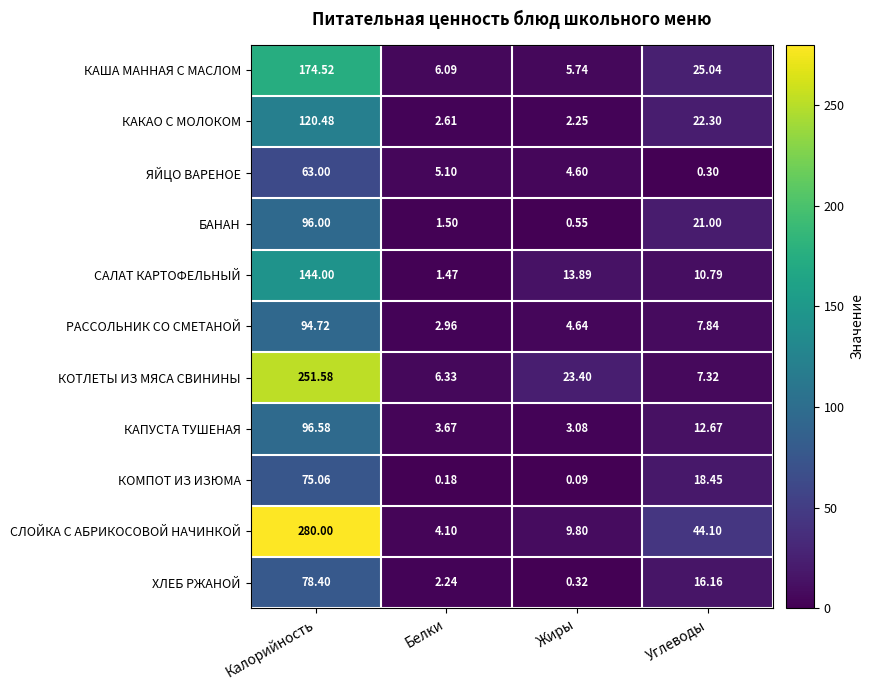

Which series has the largest range (max minus min)?

СЛОЙКА С АБРИКОСОВОЙ НАЧИНКОЙ